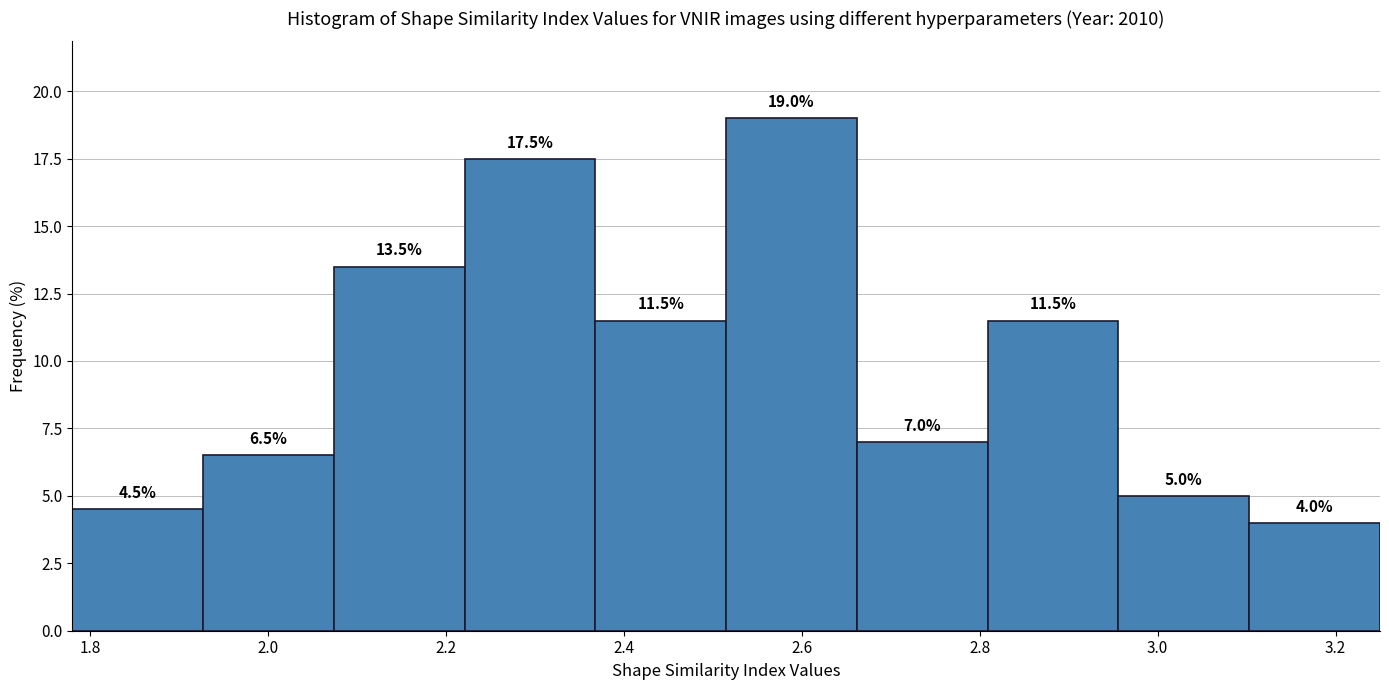

What is the height of the bar covering 2.08 to 2.22 on the x-axis? The bar edges are not printed on the chart, so give them approximately, as read against the axis.

13.5